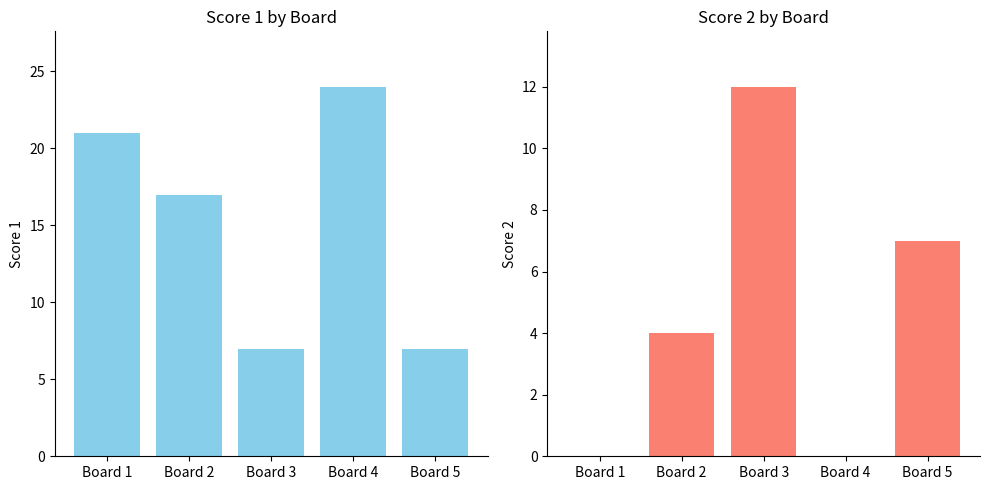

What is the spread (max minus min) of values at Board 2?

13